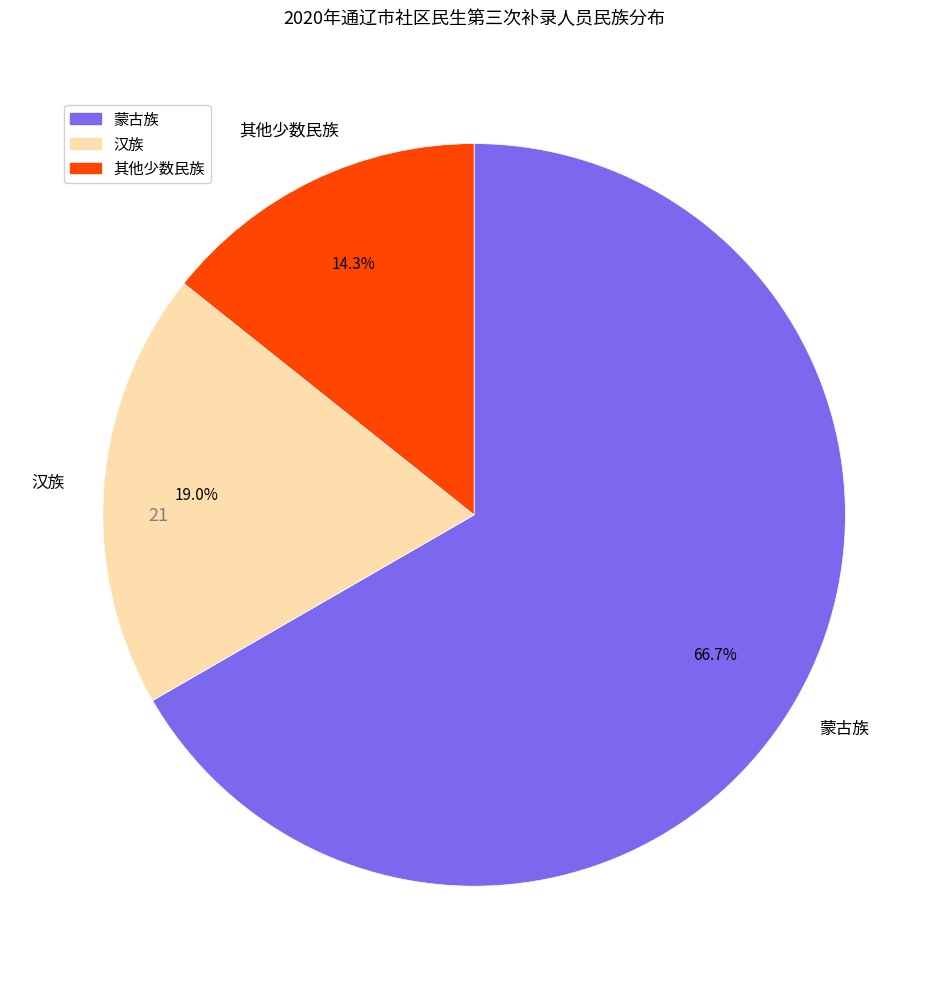

Is there a majority slice in this chart?

Yes